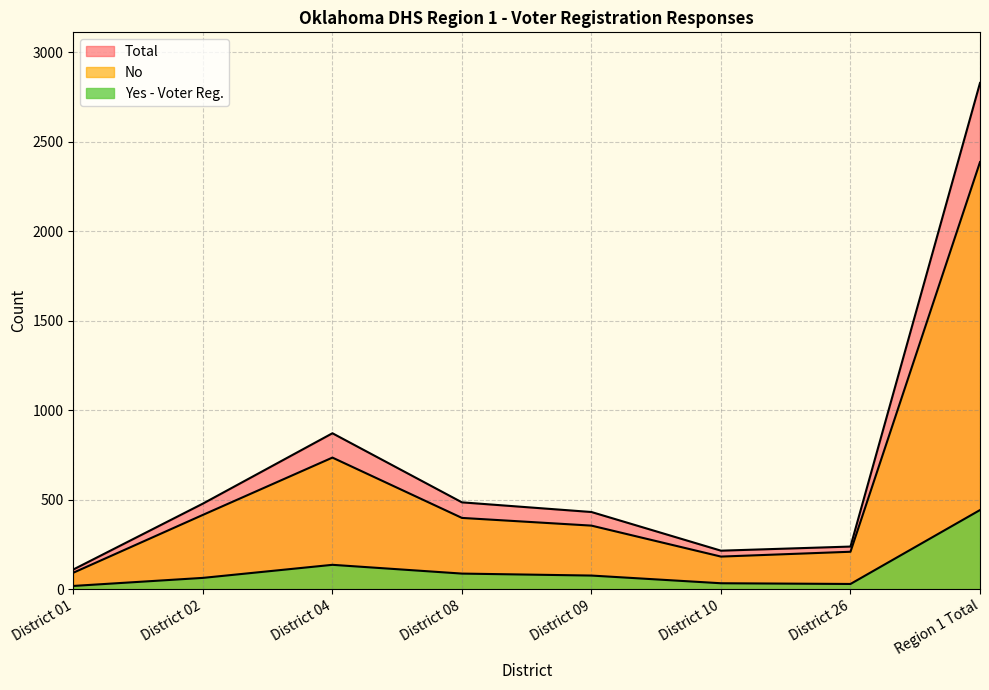

What is the average value of the No series?

596